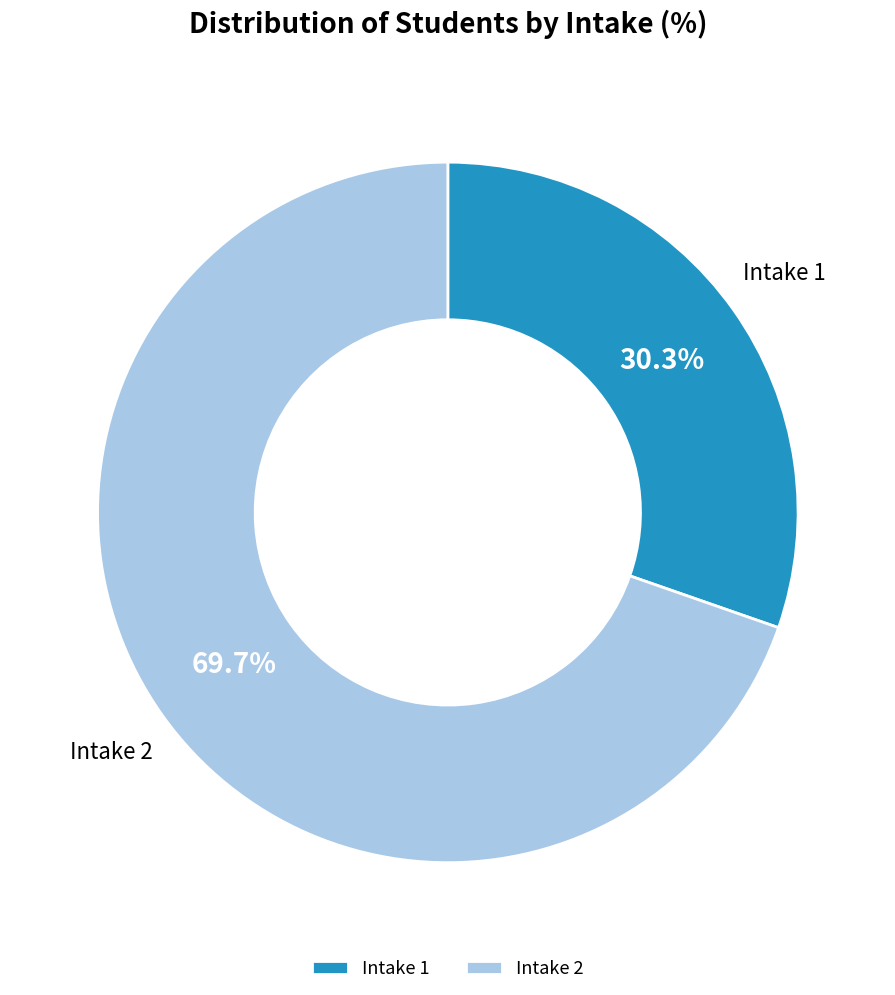

What is the ratio of the value at Intake 1 to the value at Intake 2?

0.4